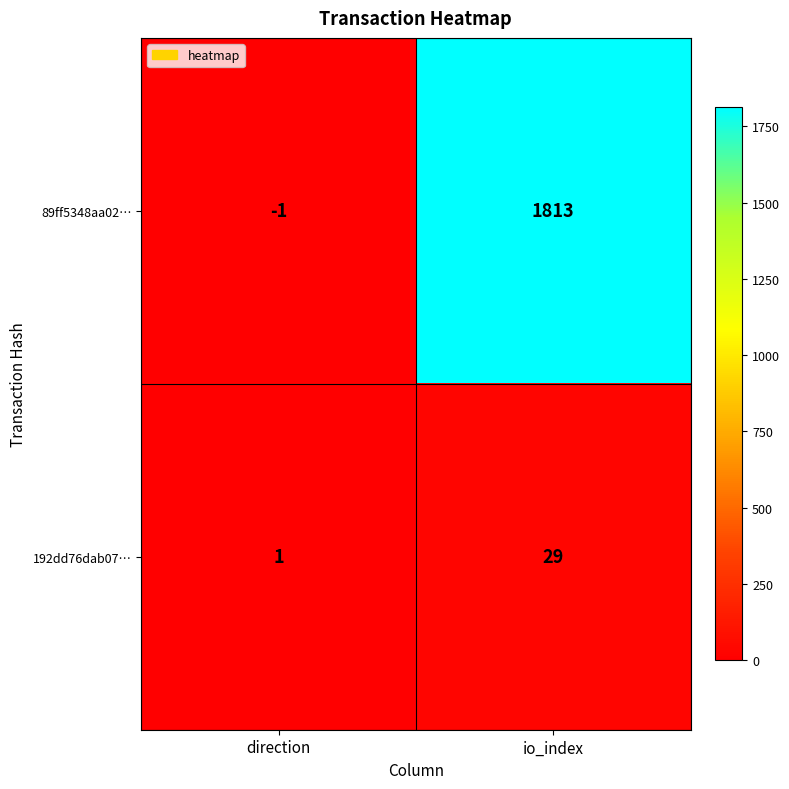

Where is 192dd76dab07… nearest to the value 15?

direction